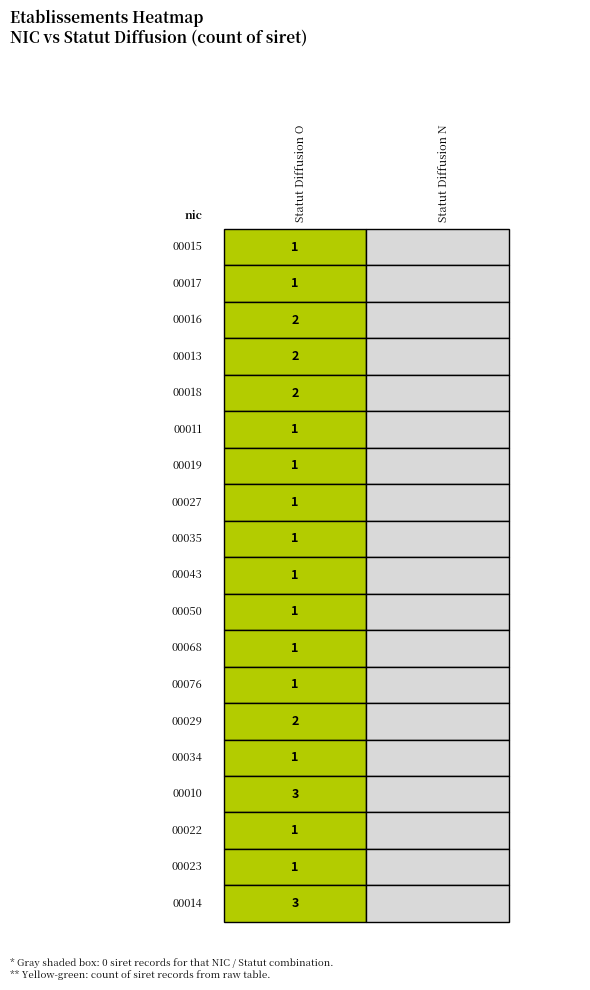

Is the value of 00034 at N greater than the value of 00018 at O?

No